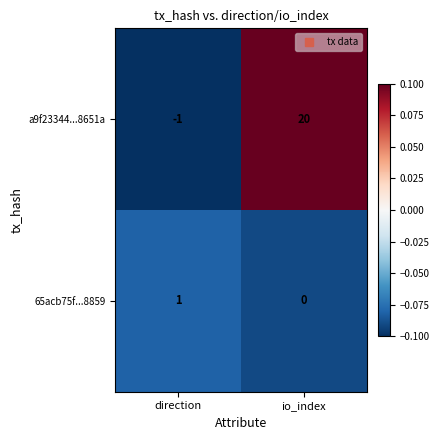

What is the minimum value shown in the chart?

-1